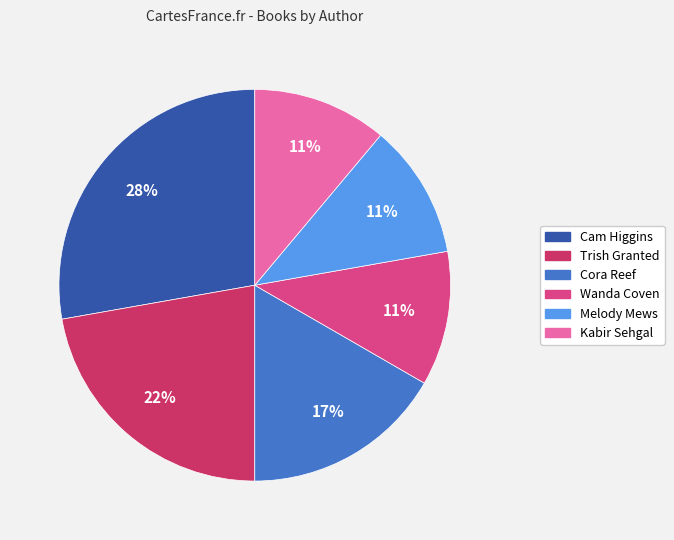

Is there any slice that represents more than half of the pie?

No